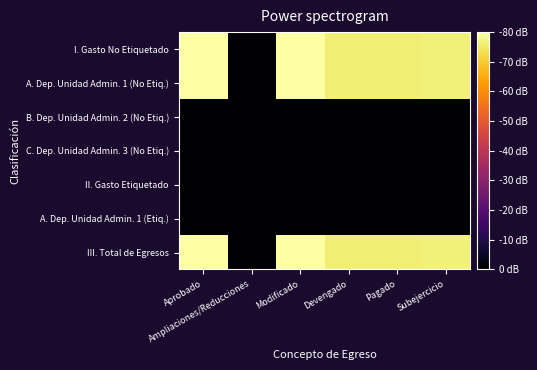

Reading left to right, list all the values displayed in this chart.

I. Gasto No Etiquetado: Aprobado=6.6	Ampliaciones/Reducciones=0.0	Modificado=6.6	Devengado=6.3	Pagado=6.3	Subejercicio=6.3
A. Dep. Unidad Admin. 1 (No Etiq.): Aprobado=6.6	Ampliaciones/Reducciones=0.0	Modificado=6.6	Devengado=6.3	Pagado=6.3	Subejercicio=6.3
B. Dep. Unidad Admin. 2 (No Etiq.): Aprobado=0.0	Ampliaciones/Reducciones=0.0	Modificado=0.0	Devengado=0.0	Pagado=0.0	Subejercicio=0.0
C. Dep. Unidad Admin. 3 (No Etiq.): Aprobado=0.0	Ampliaciones/Reducciones=0.0	Modificado=0.0	Devengado=0.0	Pagado=0.0	Subejercicio=0.0
II. Gasto Etiquetado: Aprobado=0.0	Ampliaciones/Reducciones=0.0	Modificado=0.0	Devengado=0.0	Pagado=0.0	Subejercicio=0.0
A. Dep. Unidad Admin. 1 (Etiq.): Aprobado=0.0	Ampliaciones/Reducciones=0.0	Modificado=0.0	Devengado=0.0	Pagado=0.0	Subejercicio=0.0
III. Total de Egresos: Aprobado=6.6	Ampliaciones/Reducciones=0.0	Modificado=6.6	Devengado=6.3	Pagado=6.3	Subejercicio=6.3